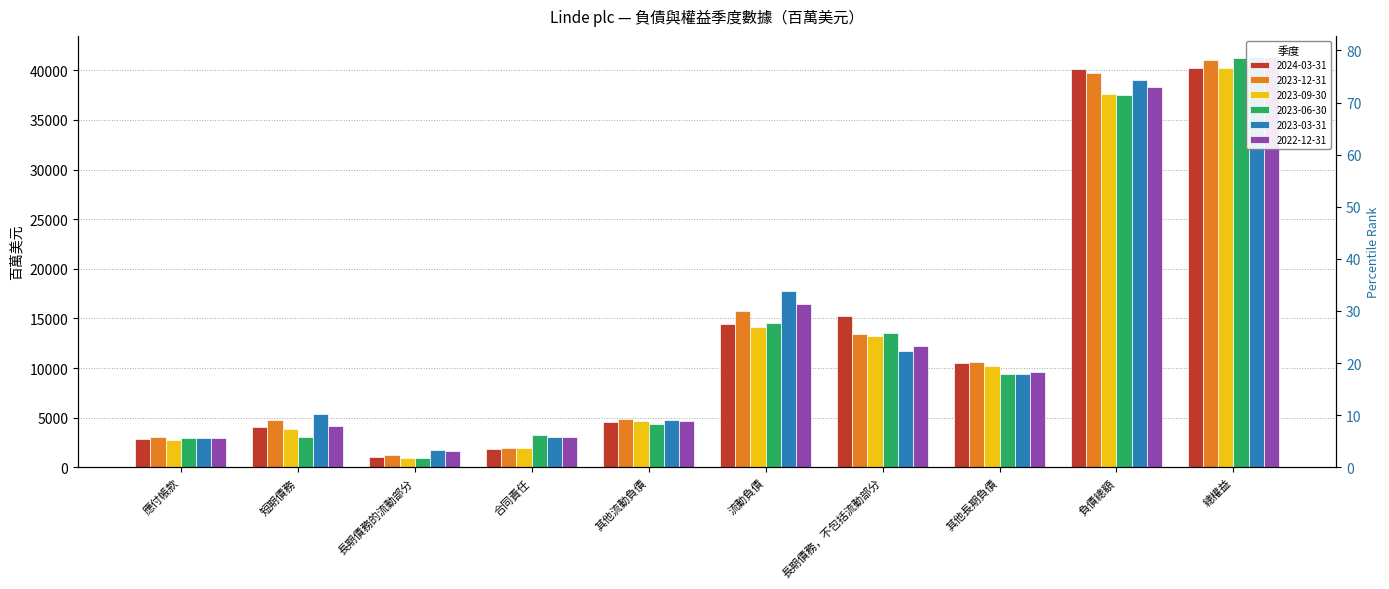

How many values in the 2023-12-31 series exceed 10602?

4